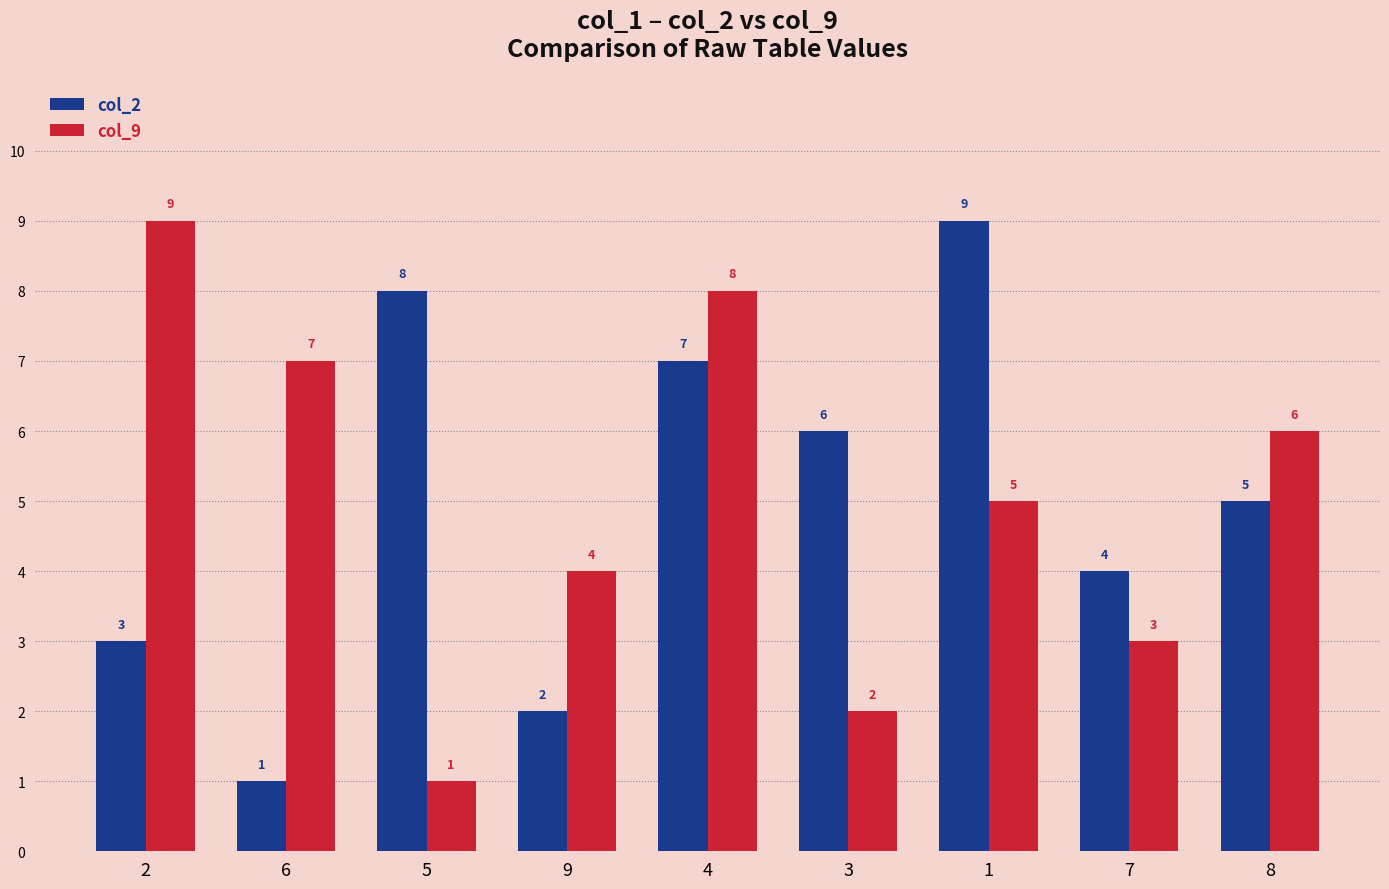

What is the maximum value shown in the chart?

9